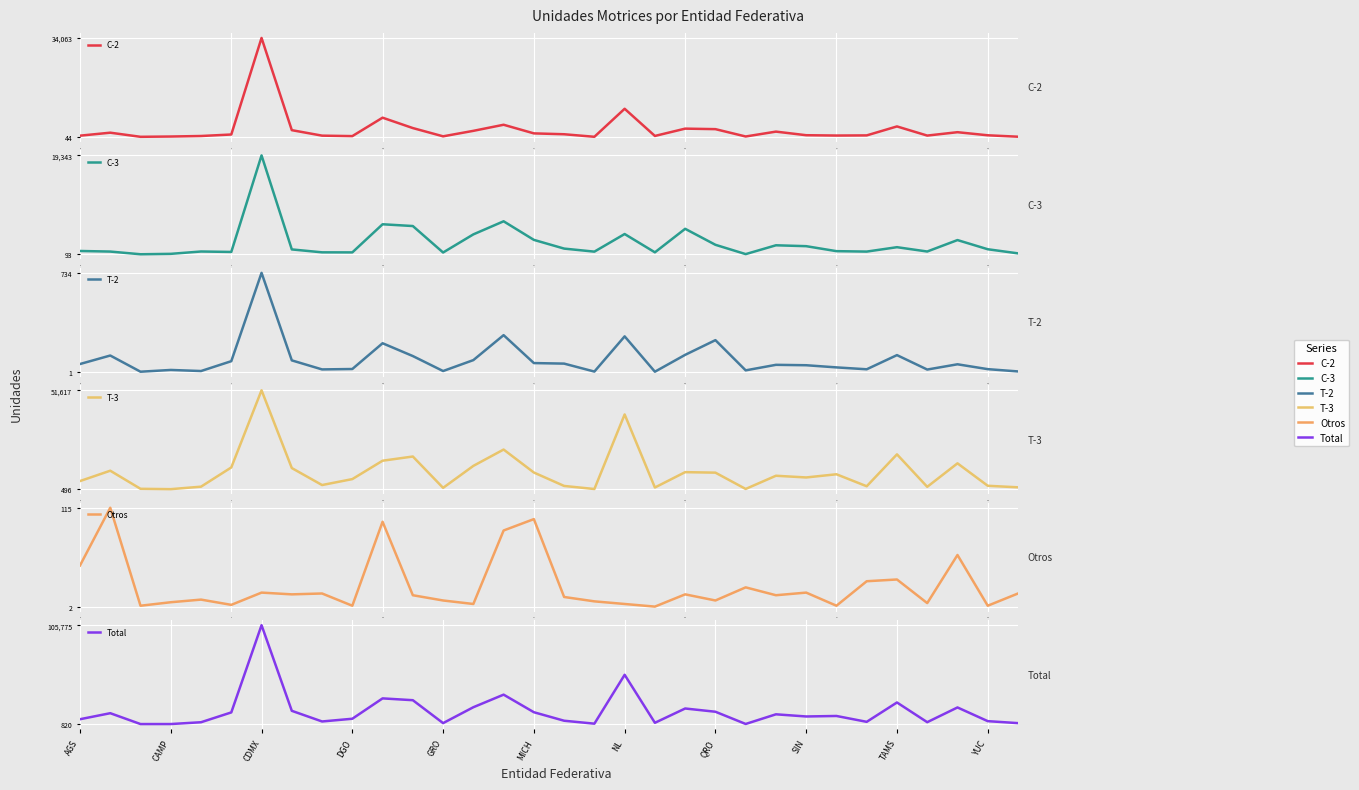

True or false: C-2 and Otros intersect in this chart.

False